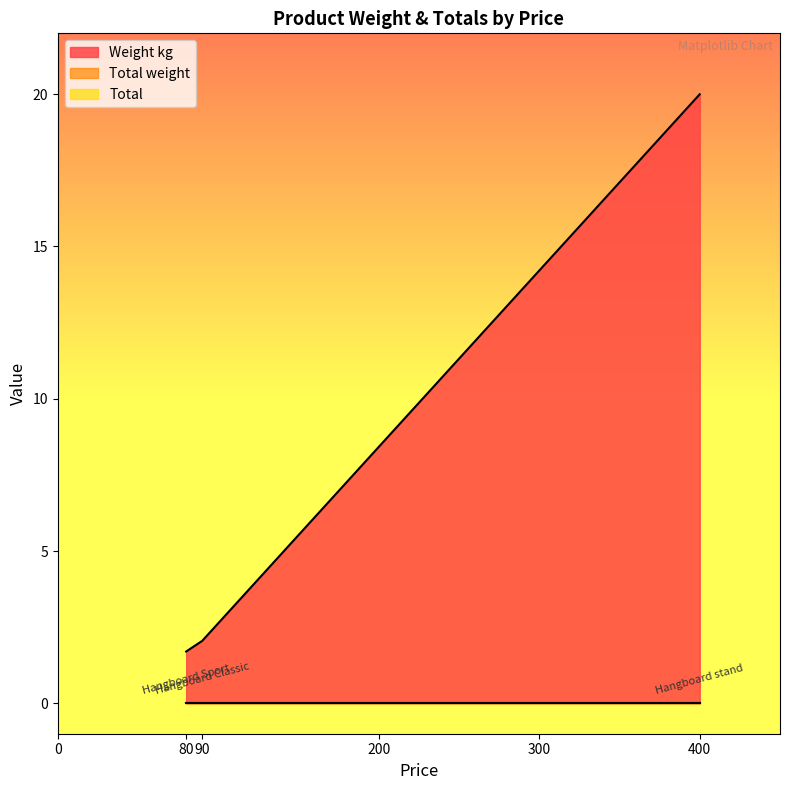

Rank the categories by Weight kg value from lowest to highest.

80, 90, 400